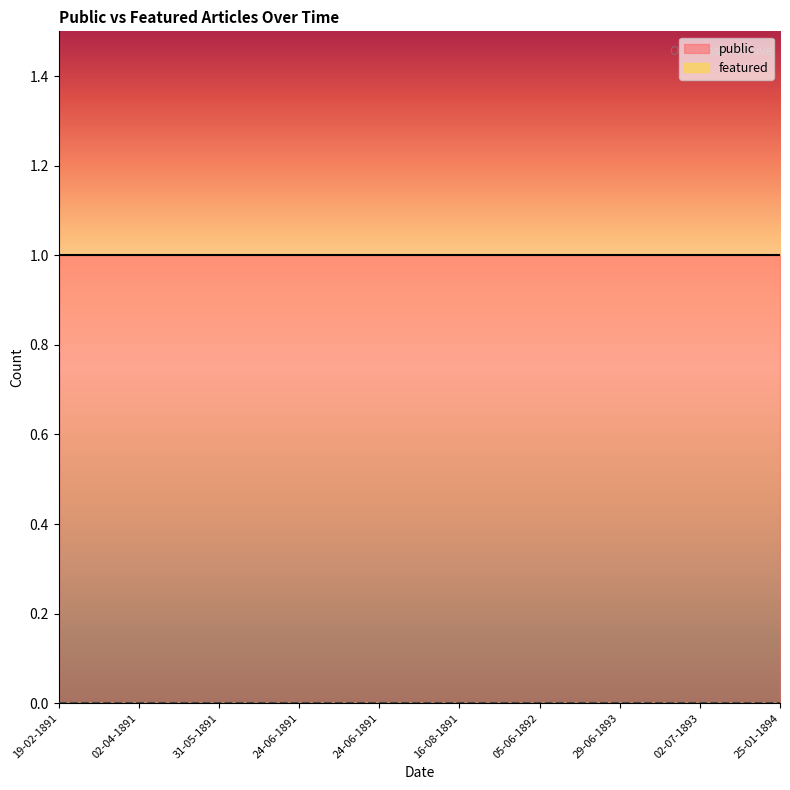

True or false: public and featured intersect in this chart.

False